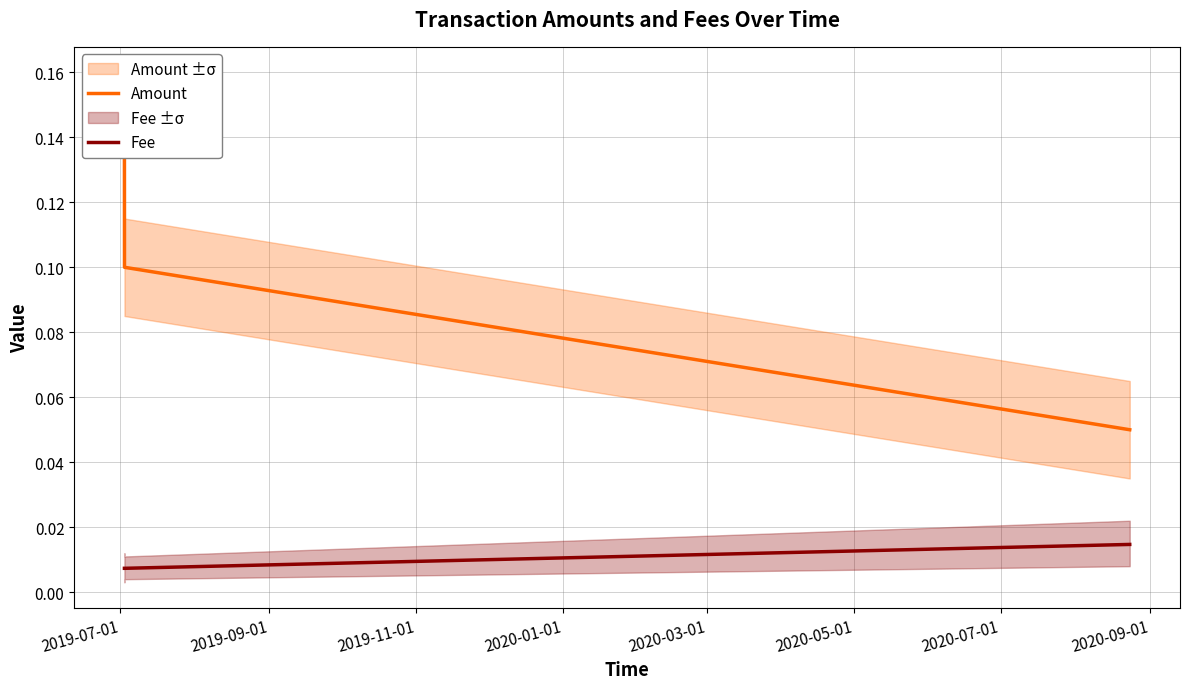

What is the label of the 3rd point from the right?

2019-07-01